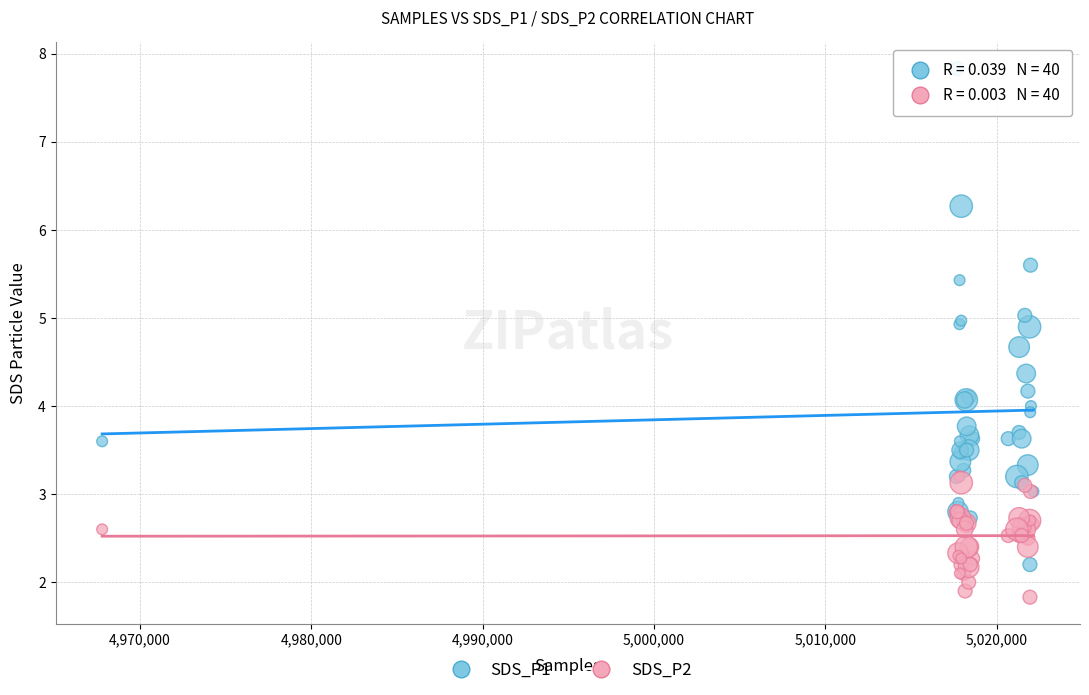

Which series reaches the minimum Y coordinate?

SDS_P2